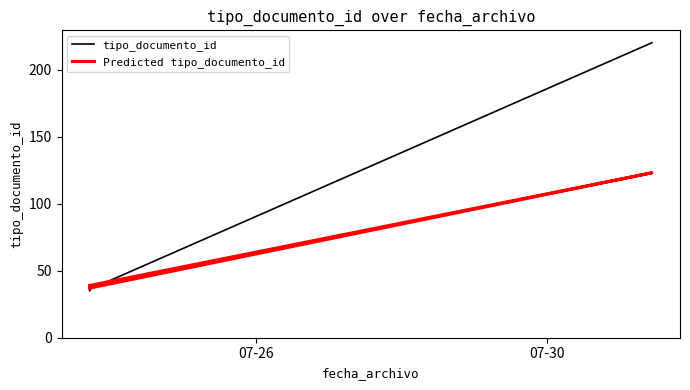

List the labels in order of value, smallest first.

2020-07-23 16:52:06, 2020-07-23 16:52:06, 2020-07-23 16:52:06, 2020-07-23 16:52:06, 2020-07-23 16:52:06, 2020-07-31 10:46:54, 2020-07-31 10:46:55